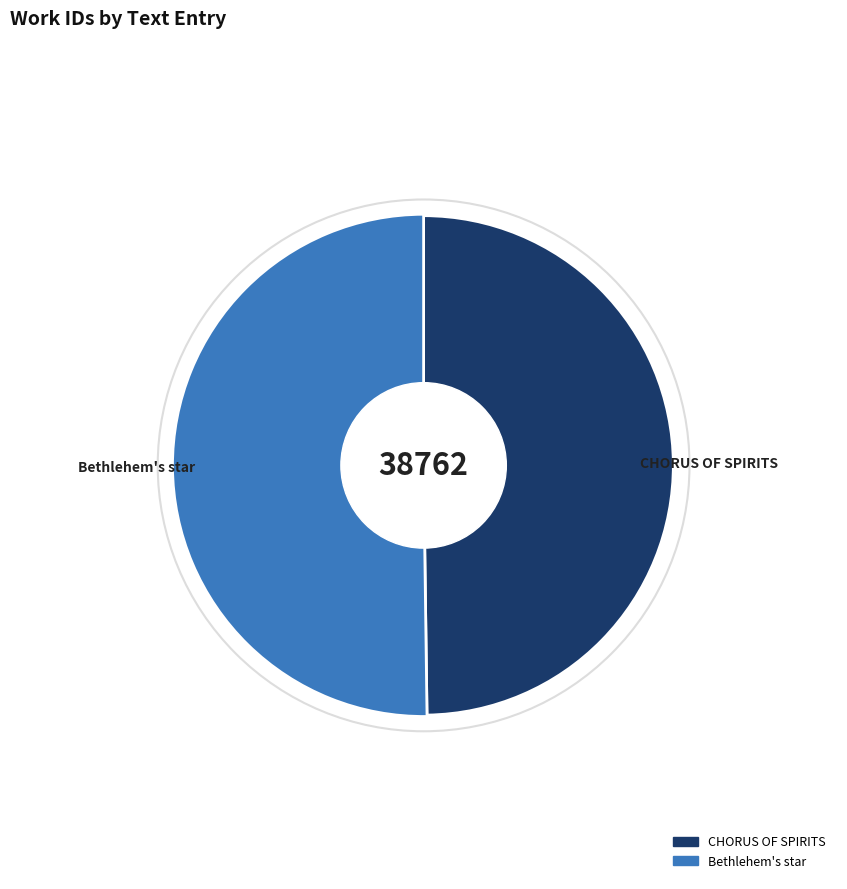

Between Bethlehem's star and CHORUS OF SPIRITS, which is larger?

Bethlehem's star